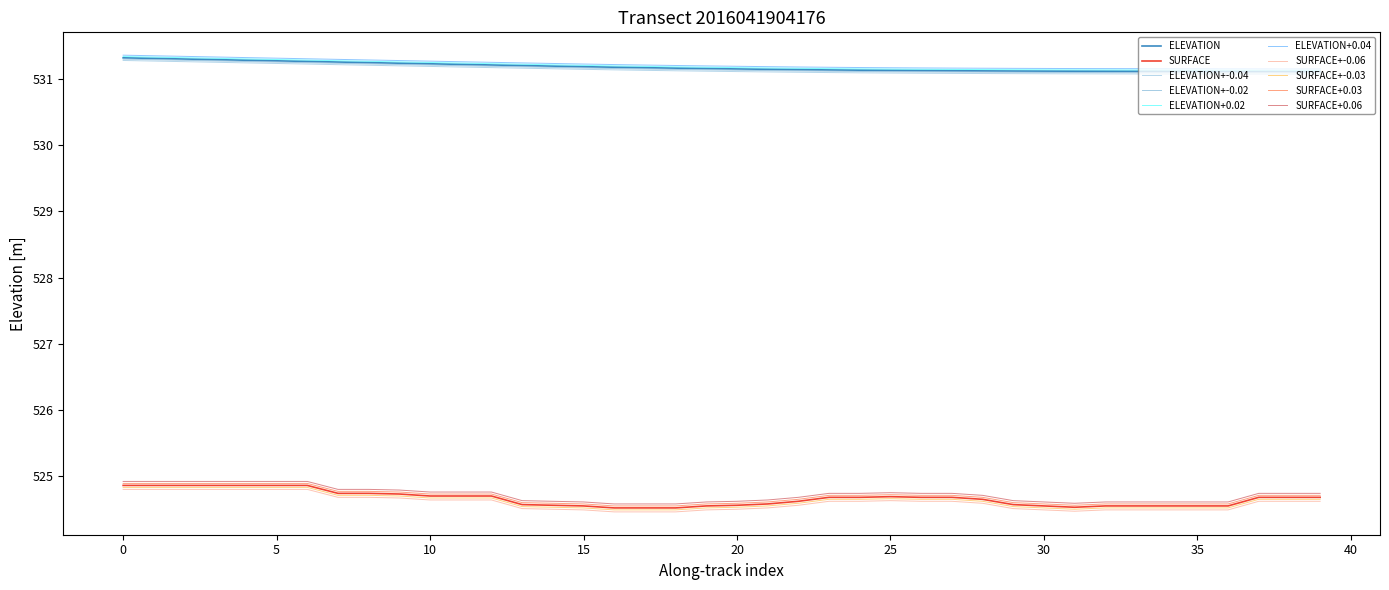

At which category does the chart reach its minimum across all series?

16